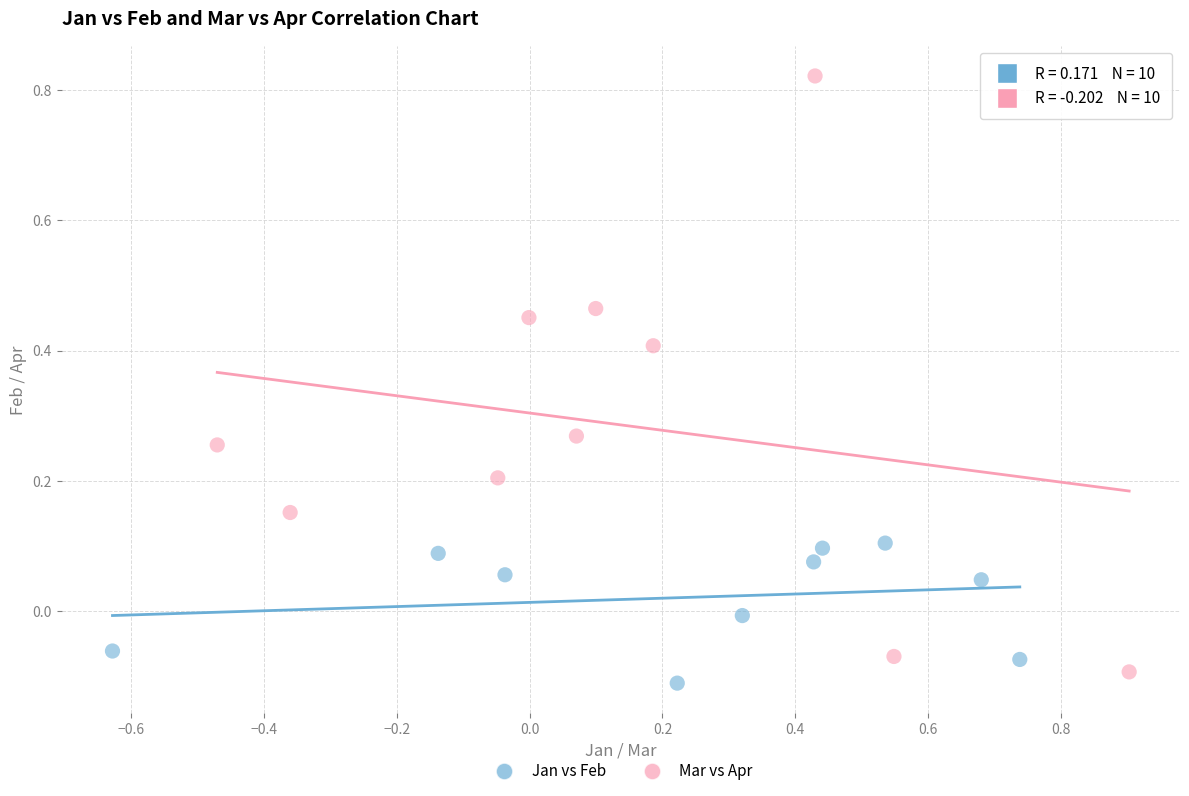

Which series has the widest spread of Y values?

Mar vs Apr